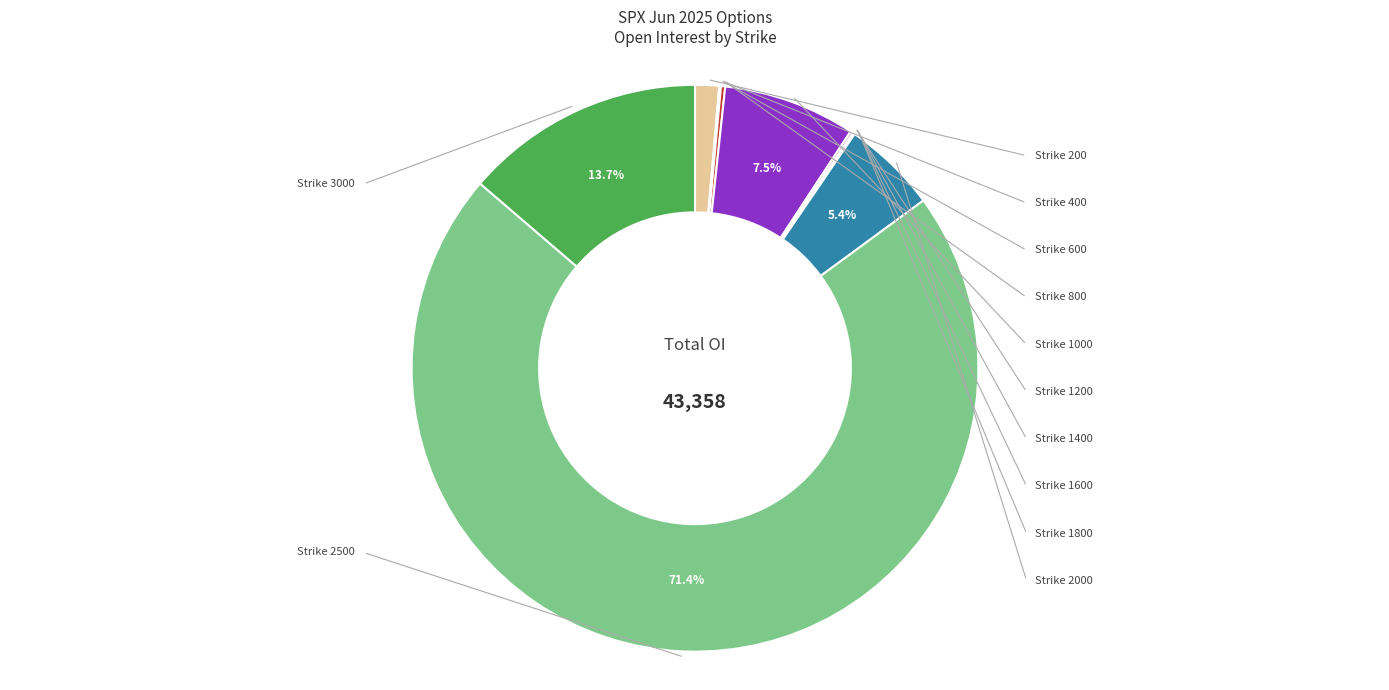

To the nearest percent, what is the difference between the largest and smallest slice percentages?

71%